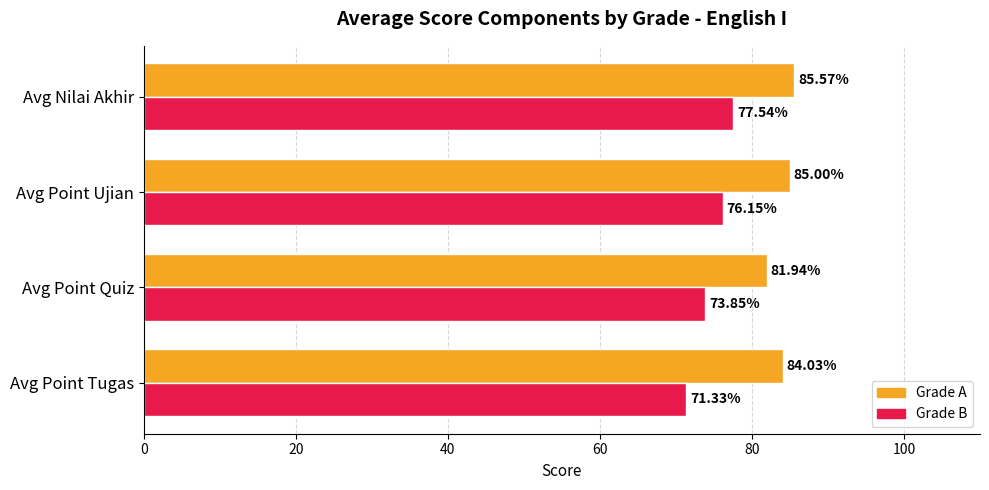

What is the maximum value for Grade B?

77.5